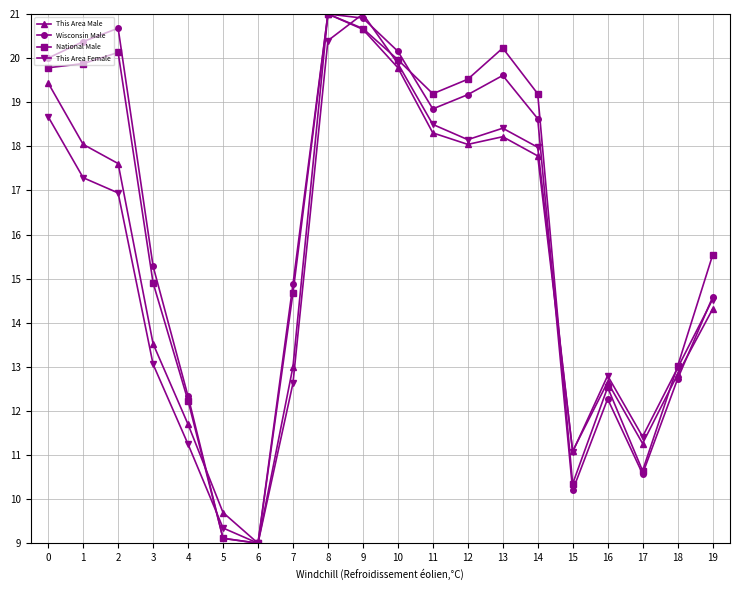

Where is the first local maximum for This Area Male?

8